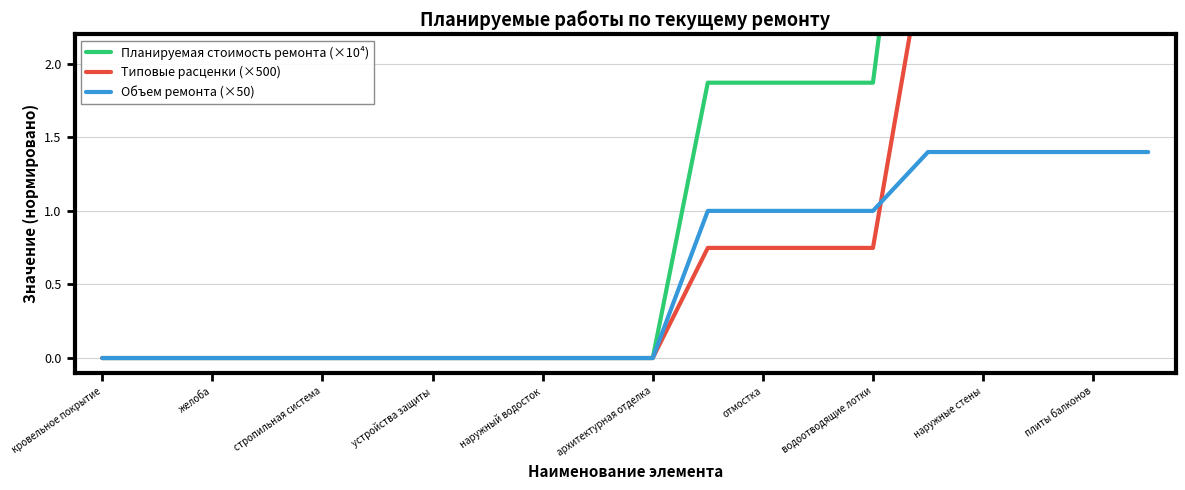

How many lines are shown in the chart?

3